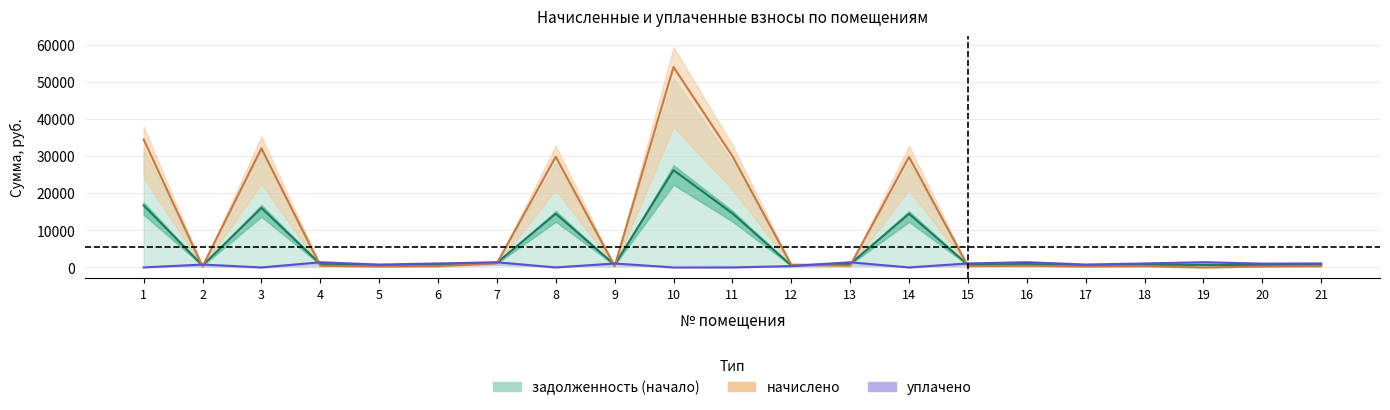

What is the sum of all уплачено values?

16009.7